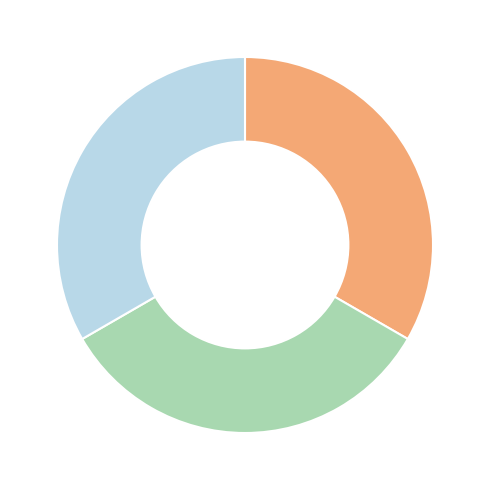

Does any single category account for the majority?

No